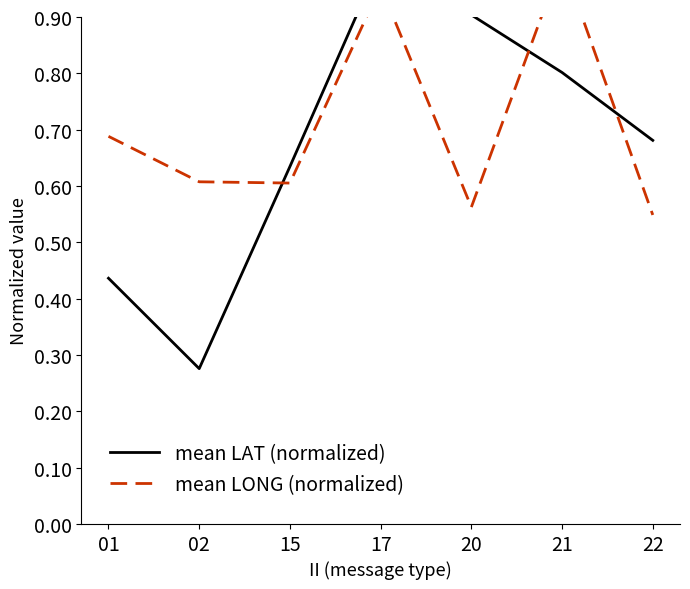

What is the difference between the maximum and minimum values in the mean LONG (normalized) series?

0.5